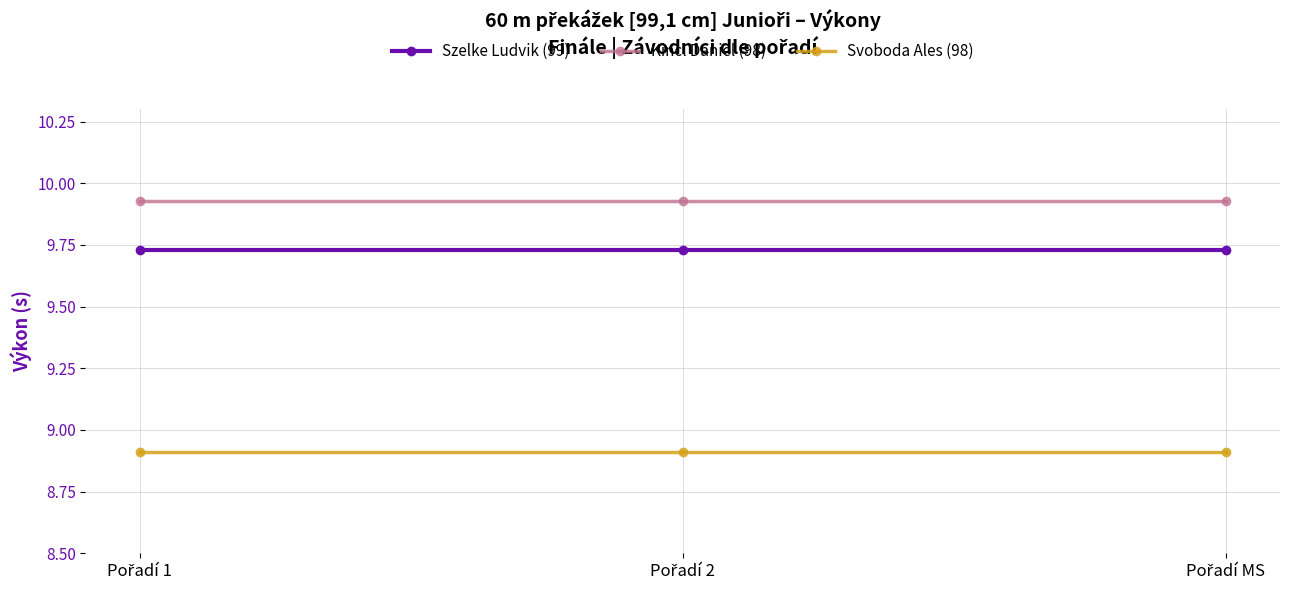

Which series has the largest total across all categories?

Kincl Daniel (98)